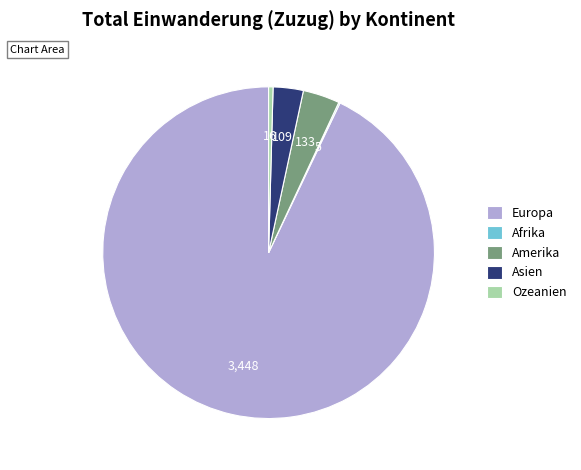

Which slice is the largest?

Europa